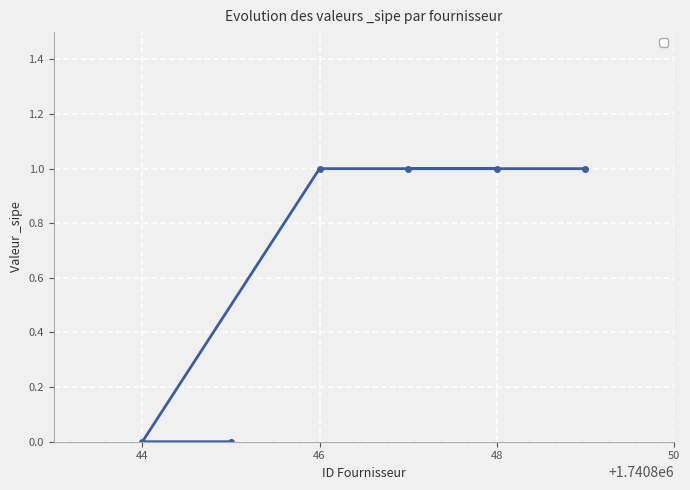

What is the greatest value displayed?

1